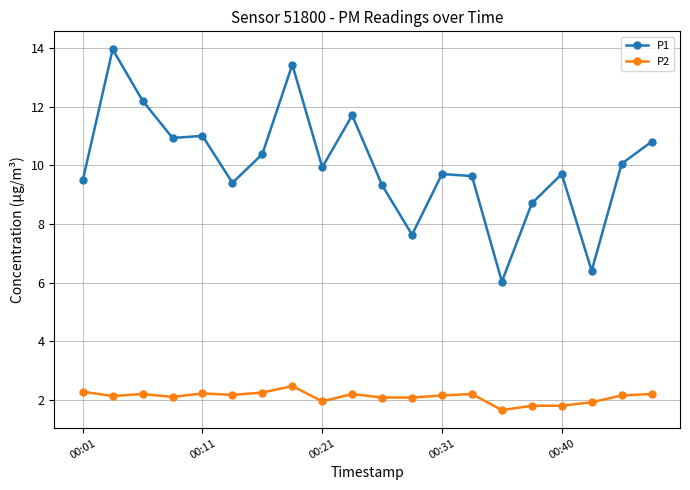

True or false: P2 and P1 cross at least once.

False